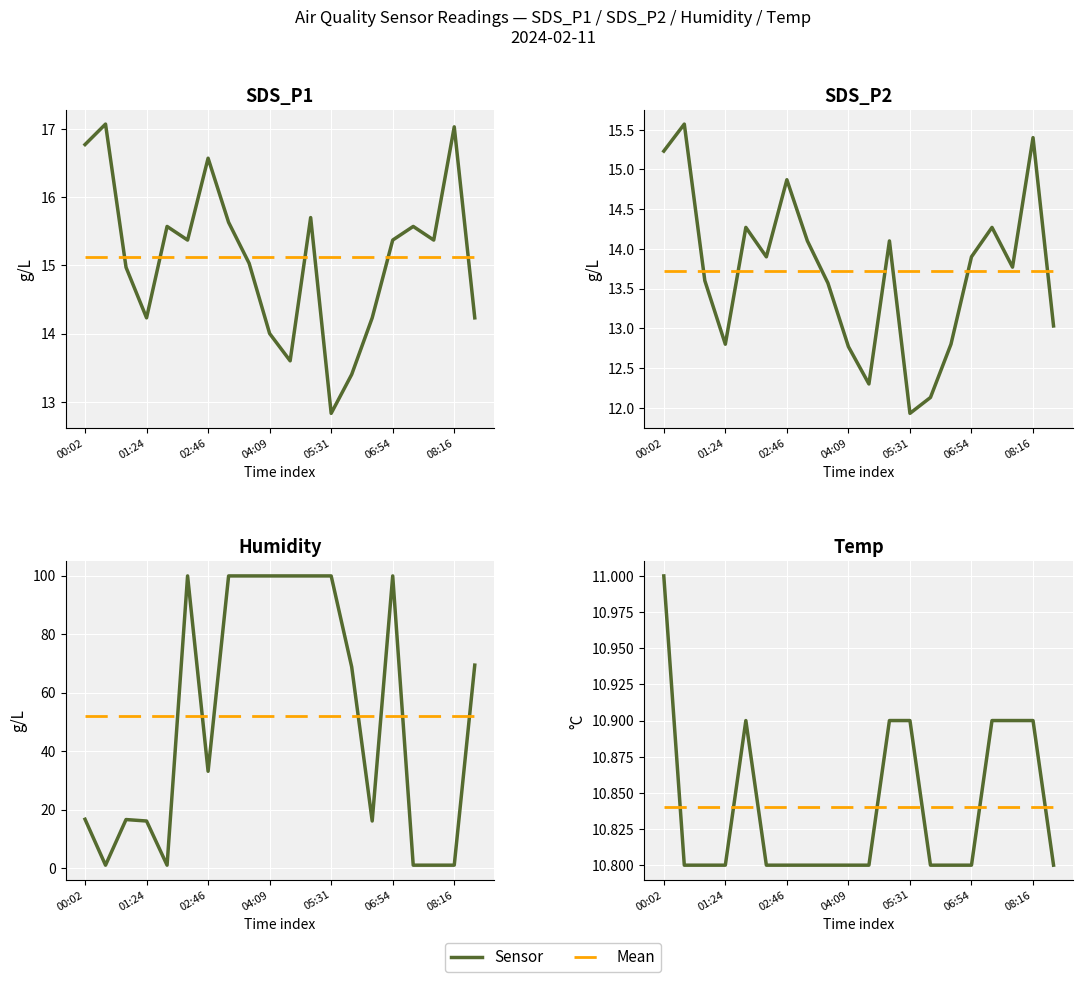

What is the approximate value of Sensor at 00:02?

11.0